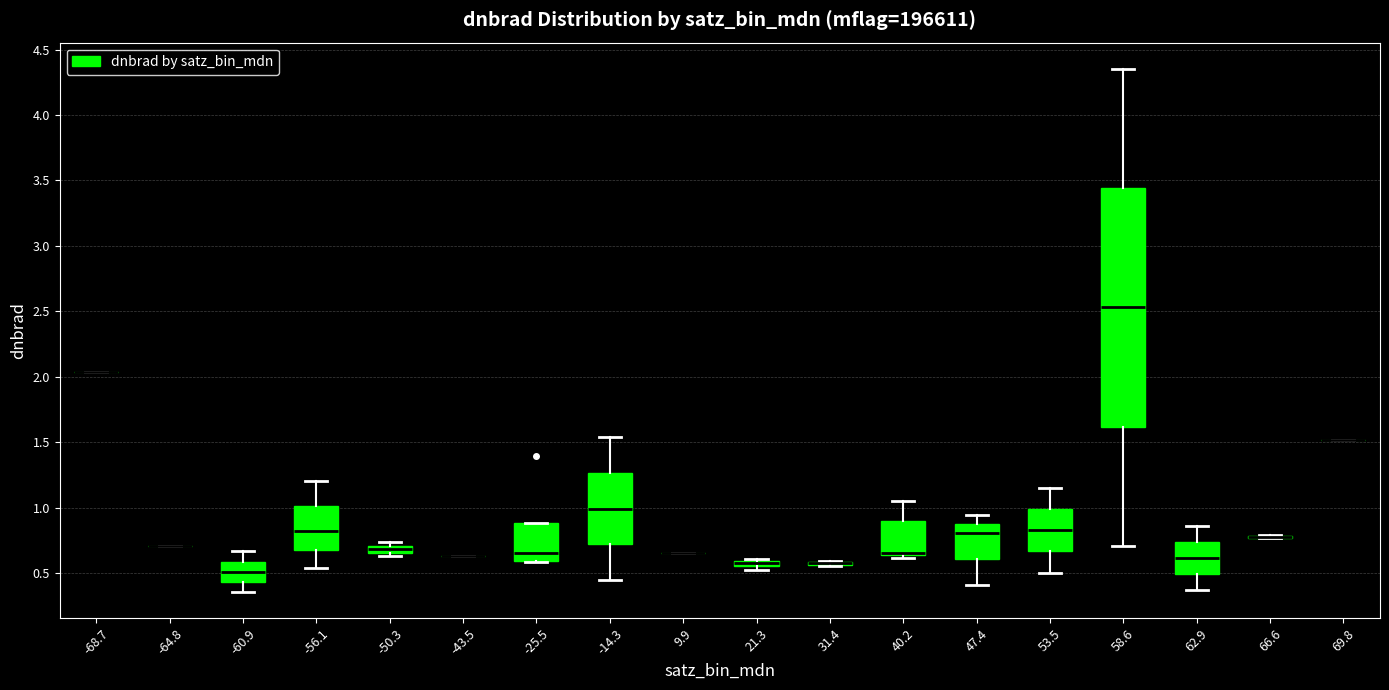

Which box is the tallest, from its lower edge to its upper edge?

58.6